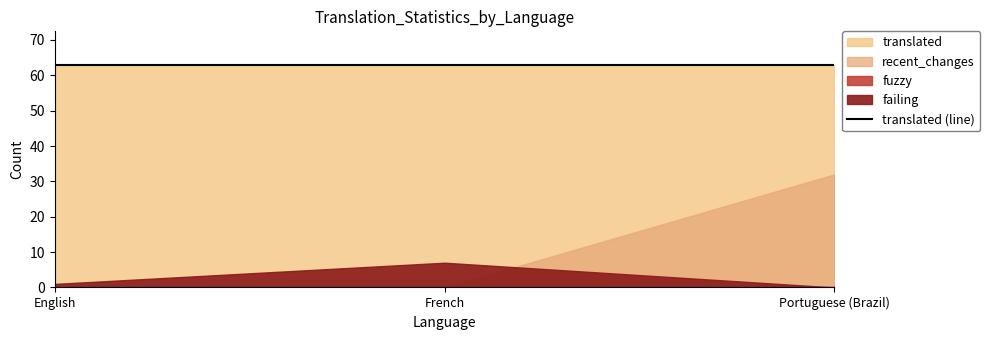

Reading left to right, what are all the values shown in this chart?

failing: English=1	French=7	Portuguese (Brazil)=0
fuzzy: English=0	French=0	Portuguese (Brazil)=0
recent_changes: English=0	French=0	Portuguese (Brazil)=32
translated: English=63	French=63	Portuguese (Brazil)=63